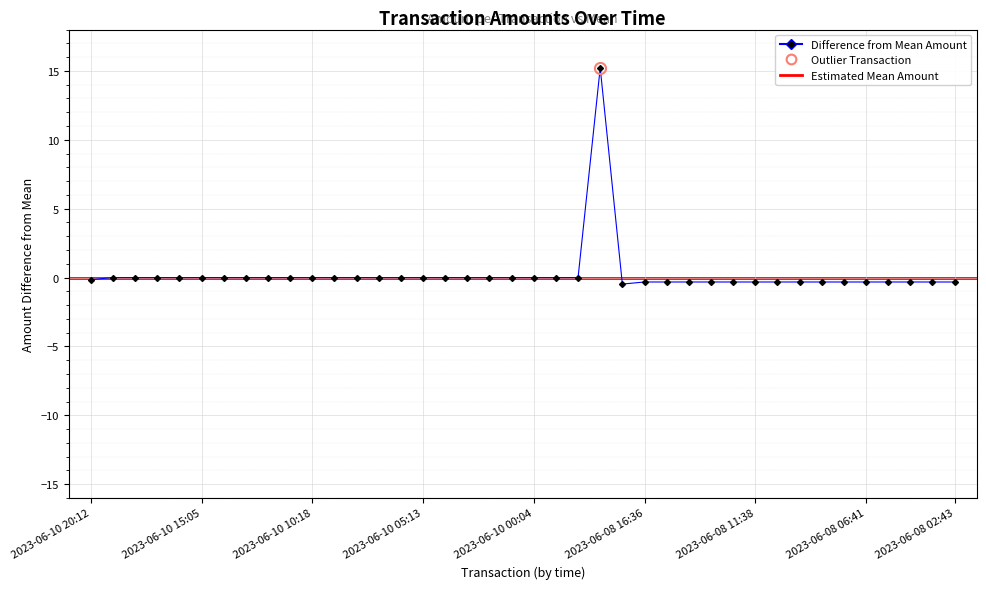

What is the maximum value shown in the chart?

15.2